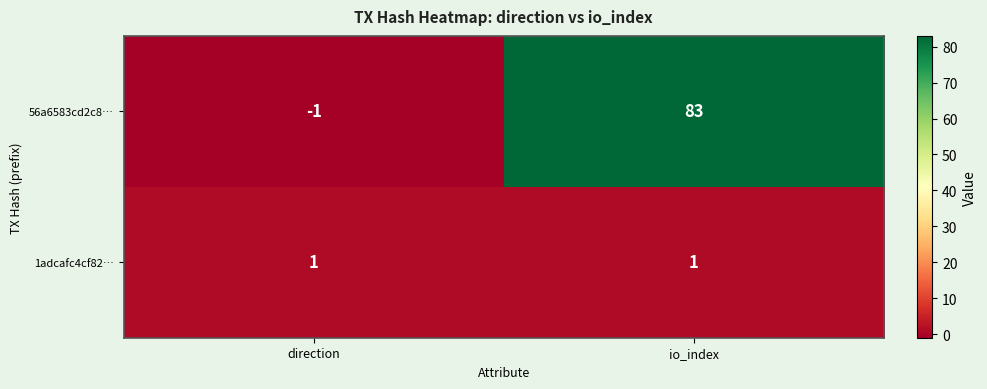

Reading left to right, list all the values displayed in this chart.

56a6583cd2c8…: -1	83
1adcafc4cf82…: 1	1